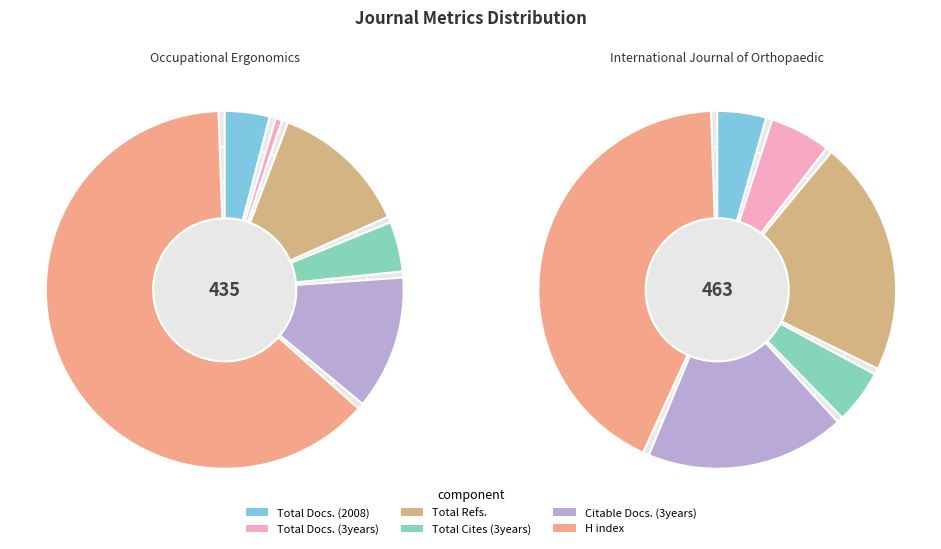

Is it true that Occupational Ergonomics is 22% of the pie?

False